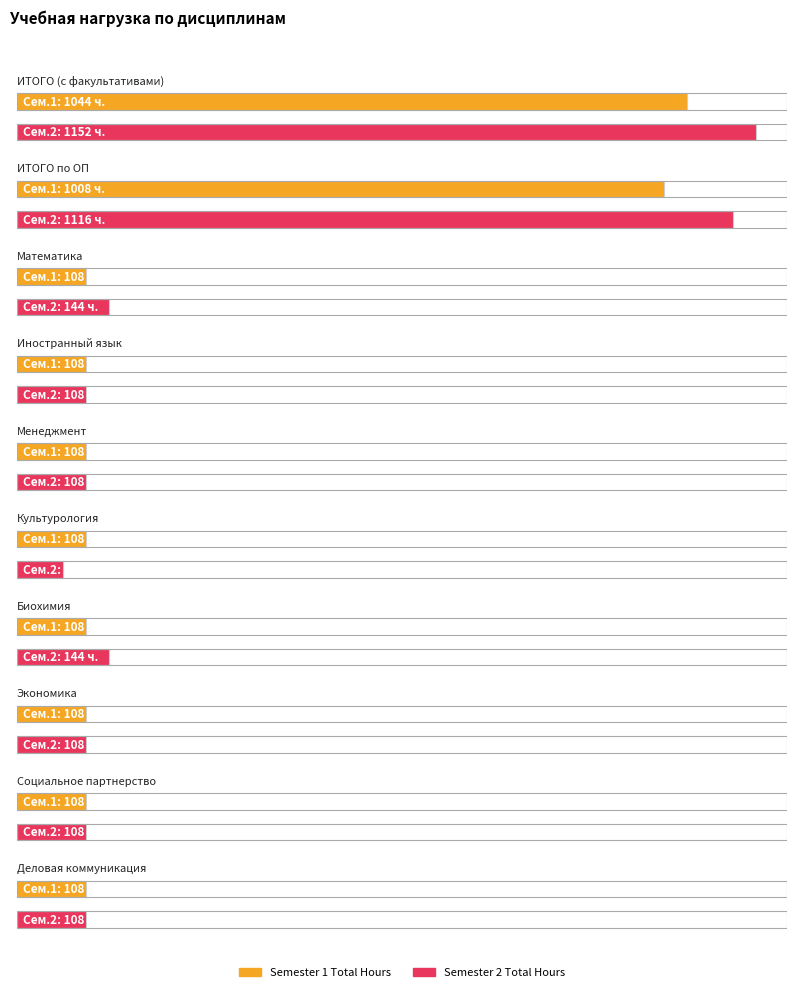

Is the value of Semester 1 Total Hours at ИТОГО (с факультативами) greater than the value of Semester 2 Total Hours at Менеджмент?

Yes